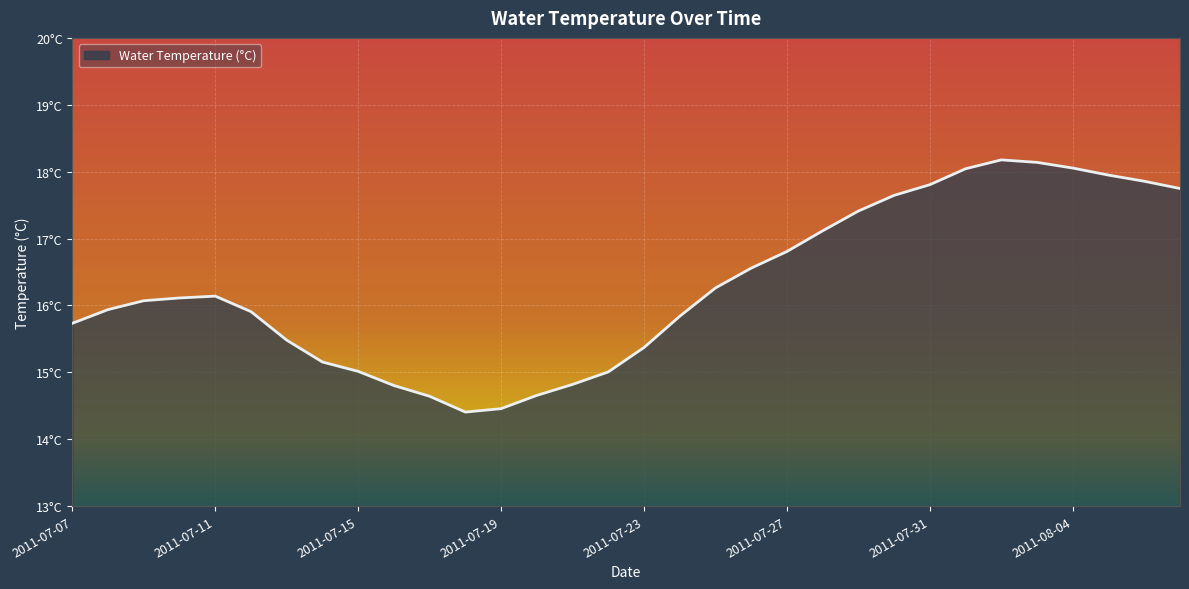

Does the chart have visible grid lines?

Yes